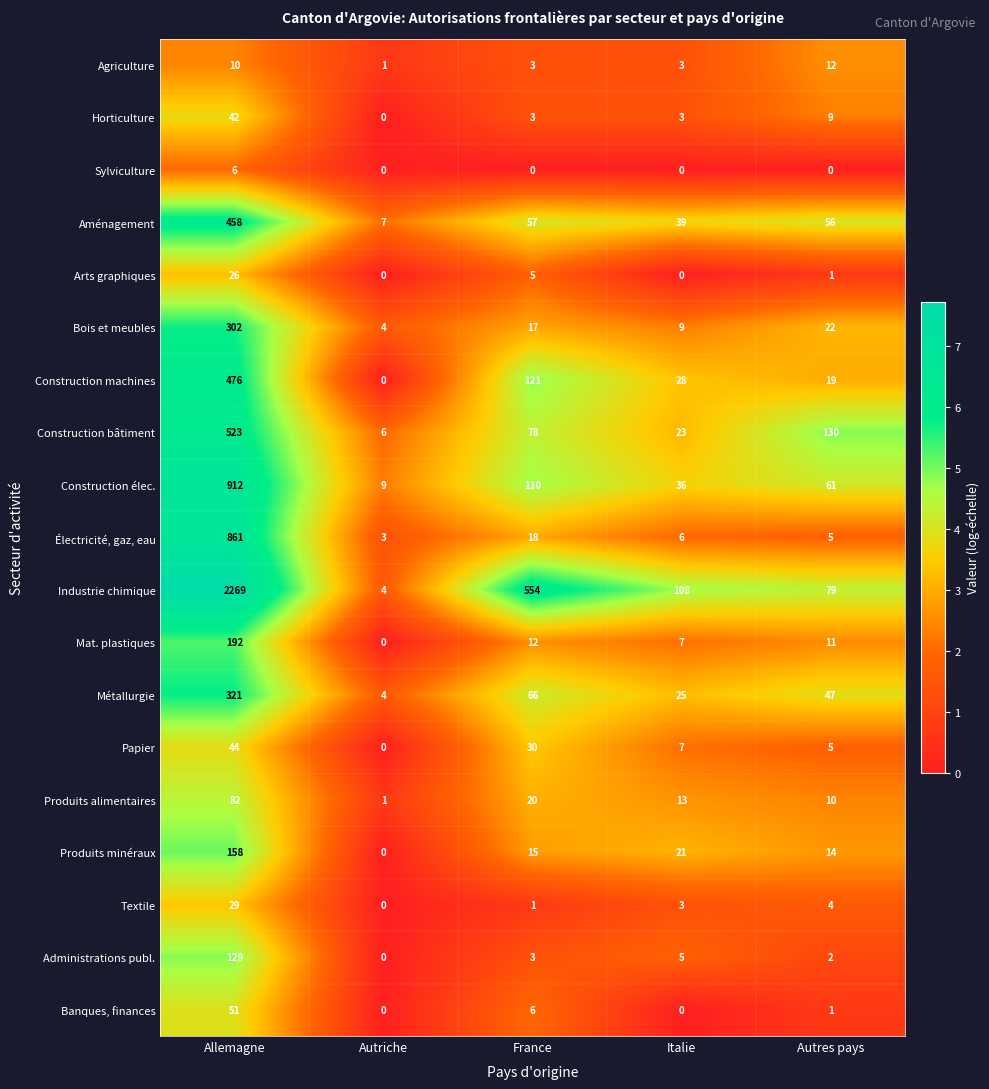

The value of Produits minéraux at France is 15. True or false?

True